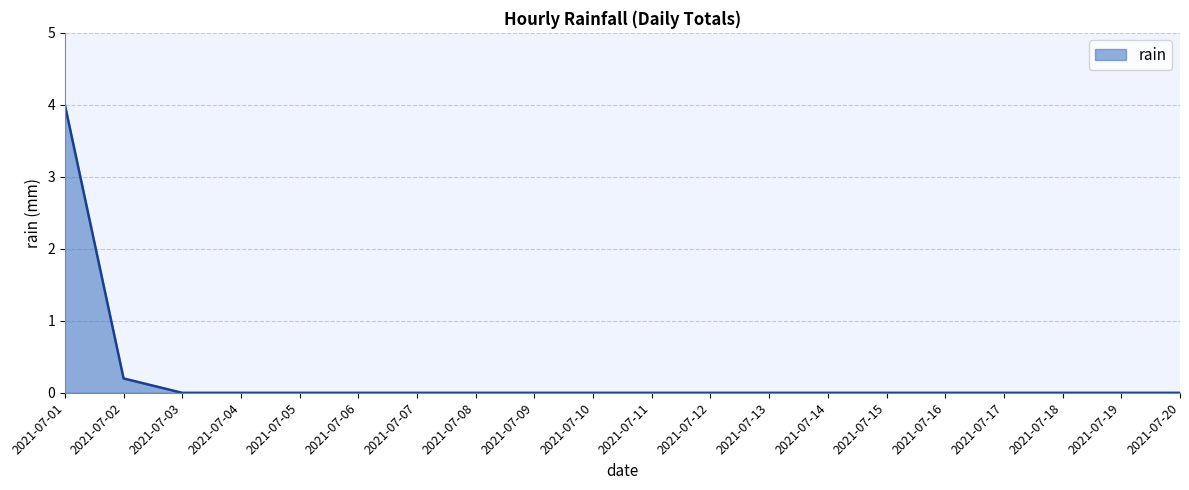

What is the greatest value displayed?

4.0